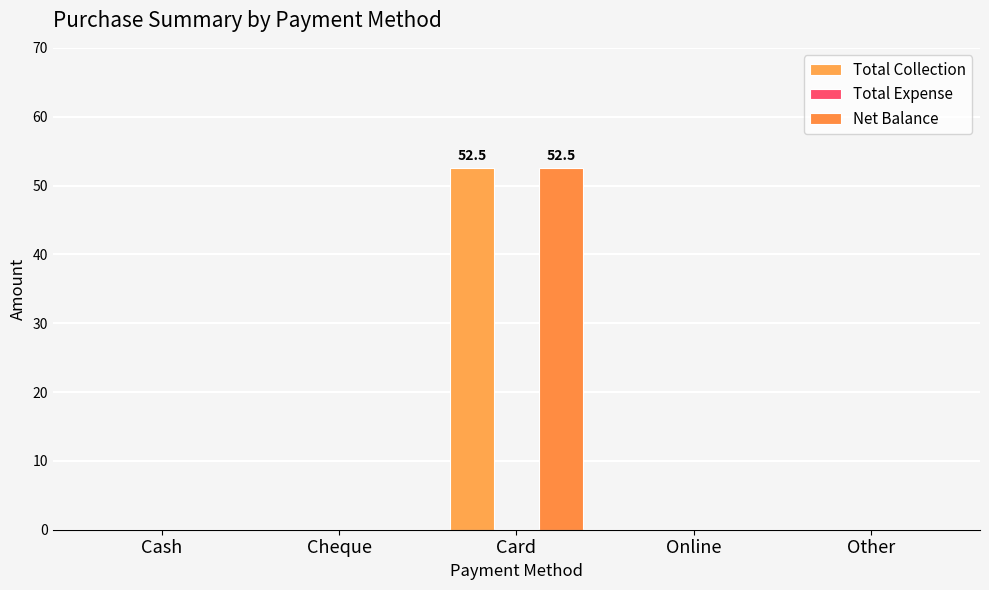

The Total Collection series shows 0.0 at Other. True or false?

True